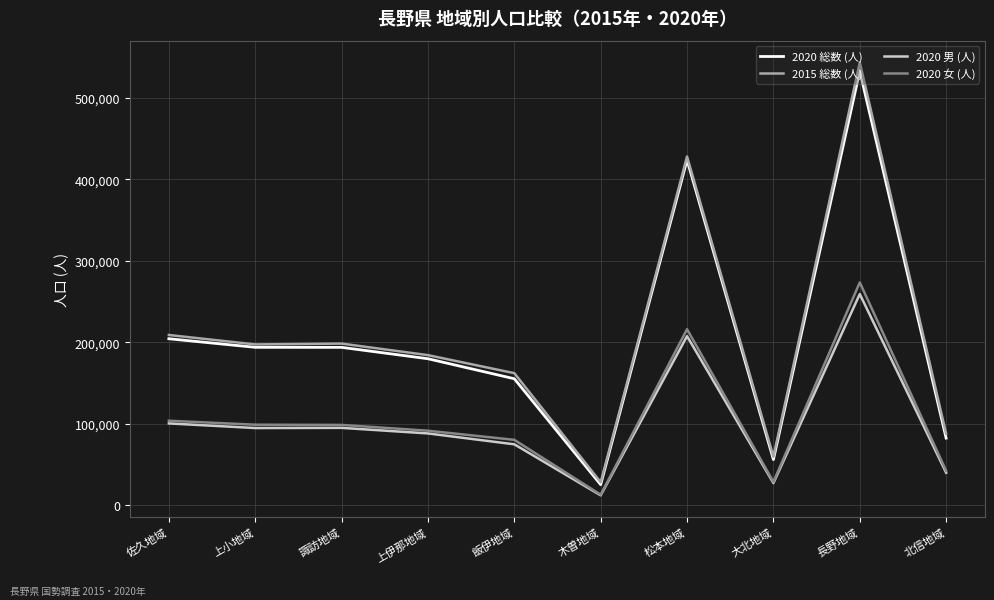

At which category is the sum across all series the highest?

長野地域